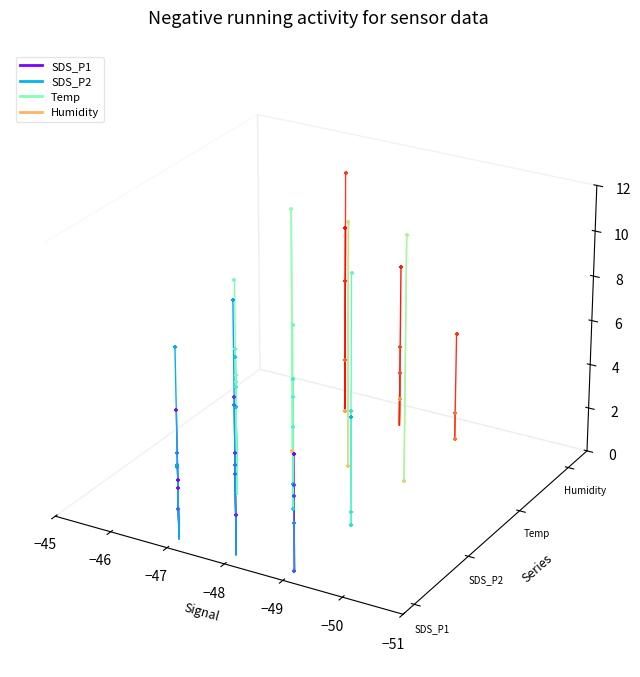

Which series has the widest spread of Y values?

Temp